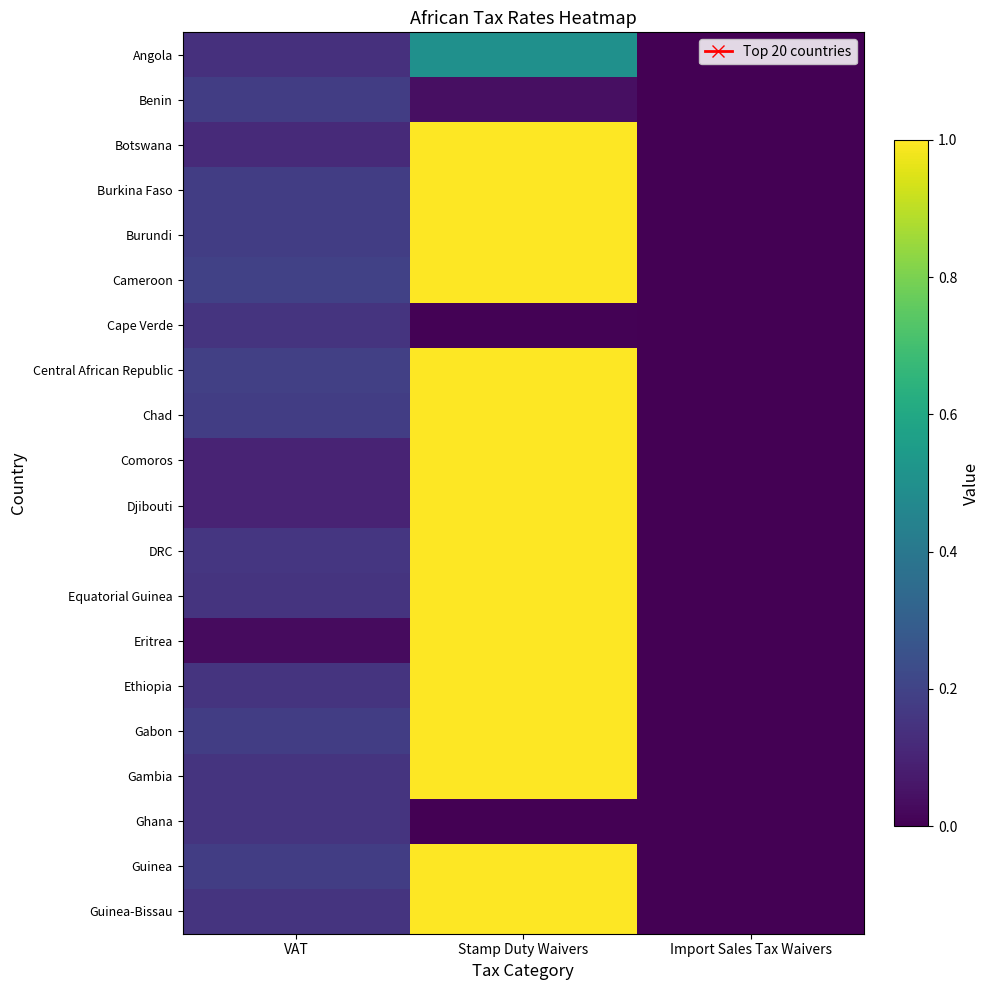

Reading left to right, transcribe all the data shown in this chart.

Angola: VAT=0.1	Stamp Duty Waivers=0.5	Import Sales Tax Waivers=0.0
Benin: VAT=0.2	Stamp Duty Waivers=0.0	Import Sales Tax Waivers=0.0
Botswana: VAT=0.1	Stamp Duty Waivers=1.0	Import Sales Tax Waivers=0.0
Burkina Faso: VAT=0.2	Stamp Duty Waivers=1.0	Import Sales Tax Waivers=0.0
Burundi: VAT=0.2	Stamp Duty Waivers=1.0	Import Sales Tax Waivers=0.0
Cameroon: VAT=0.2	Stamp Duty Waivers=1.0	Import Sales Tax Waivers=0.0
Cape Verde: VAT=0.1	Stamp Duty Waivers=0.0	Import Sales Tax Waivers=0.0
Central African Republic: VAT=0.2	Stamp Duty Waivers=1.0	Import Sales Tax Waivers=0.0
Chad: VAT=0.2	Stamp Duty Waivers=1.0	Import Sales Tax Waivers=0.0
Comoros: VAT=0.1	Stamp Duty Waivers=1.0	Import Sales Tax Waivers=0.0
Djibouti: VAT=0.1	Stamp Duty Waivers=1.0	Import Sales Tax Waivers=0.0
DRC: VAT=0.2	Stamp Duty Waivers=1.0	Import Sales Tax Waivers=0.0
Equatorial Guinea: VAT=0.1	Stamp Duty Waivers=1.0	Import Sales Tax Waivers=0.0
Eritrea: VAT=0.0	Stamp Duty Waivers=1.0	Import Sales Tax Waivers=0.0
Ethiopia: VAT=0.1	Stamp Duty Waivers=1.0	Import Sales Tax Waivers=0.0
Gabon: VAT=0.2	Stamp Duty Waivers=1.0	Import Sales Tax Waivers=0.0
Gambia: VAT=0.1	Stamp Duty Waivers=1.0	Import Sales Tax Waivers=0.0
Ghana: VAT=0.1	Stamp Duty Waivers=0.0	Import Sales Tax Waivers=0.0
Guinea: VAT=0.2	Stamp Duty Waivers=1.0	Import Sales Tax Waivers=0.0
Guinea-Bissau: VAT=0.1	Stamp Duty Waivers=1.0	Import Sales Tax Waivers=0.0